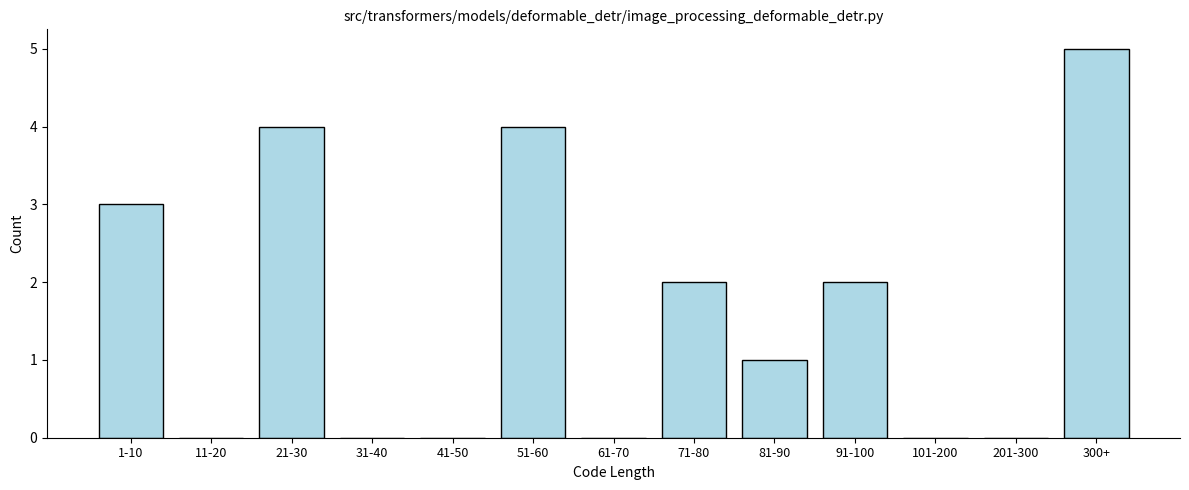

Reading left to right, transcribe all the data shown in this chart.

1-10=3	11-20=0	21-30=4	31-40=0	41-50=0	51-60=4	61-70=0	71-80=2	81-90=1	91-100=2	101-200=0	201-300=0	300+=5